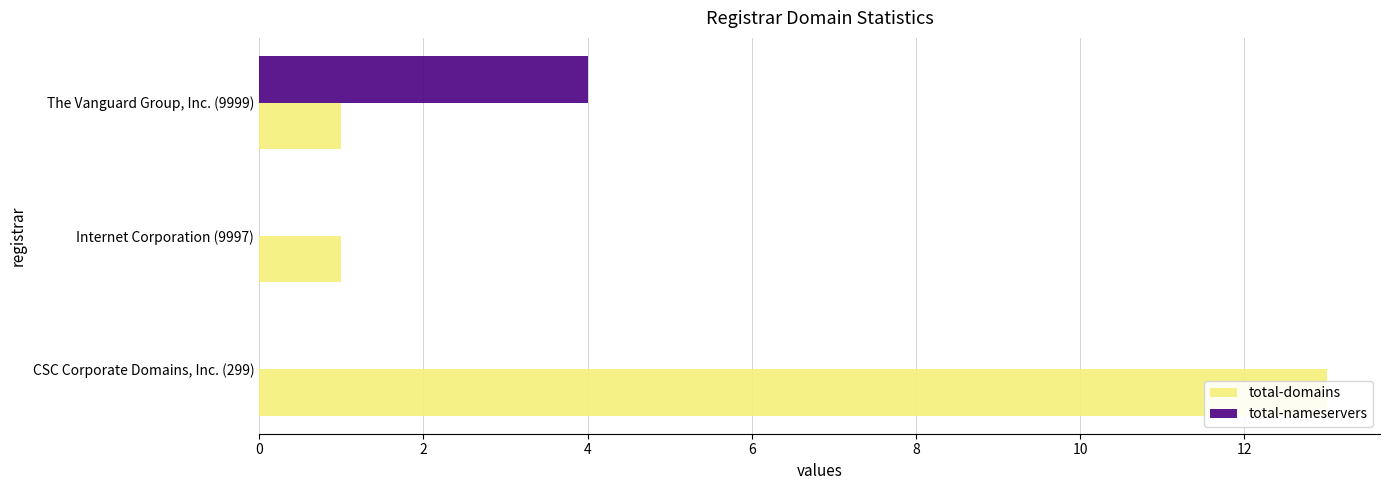

How many data points in total-nameservers are above 0?

1